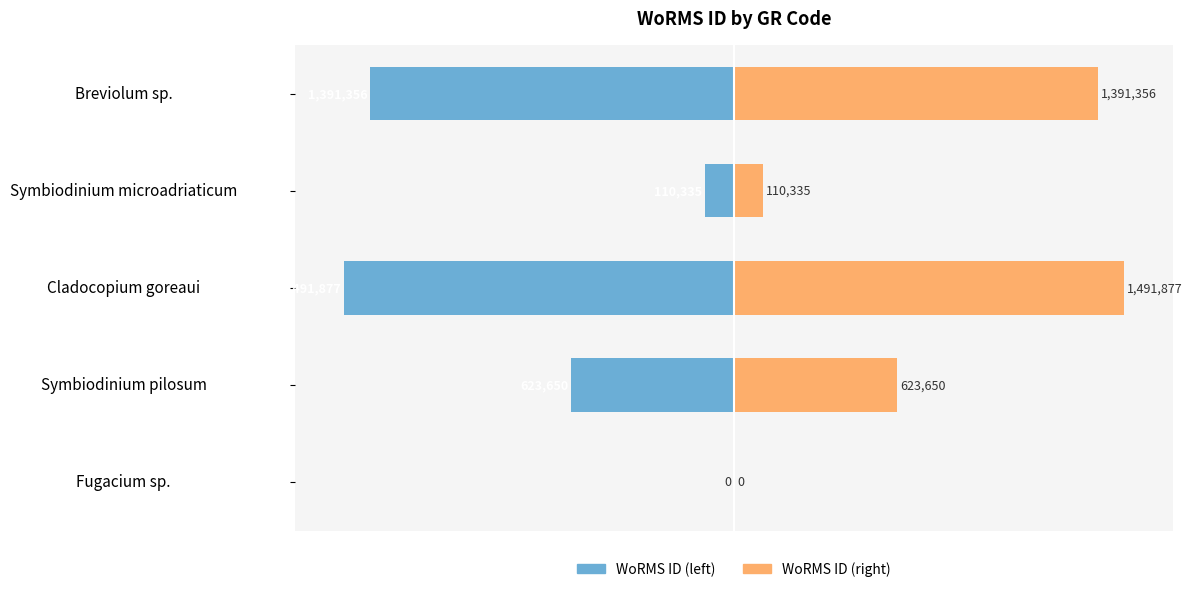

How many positive values does the WoRMS ID (right) series have?

4